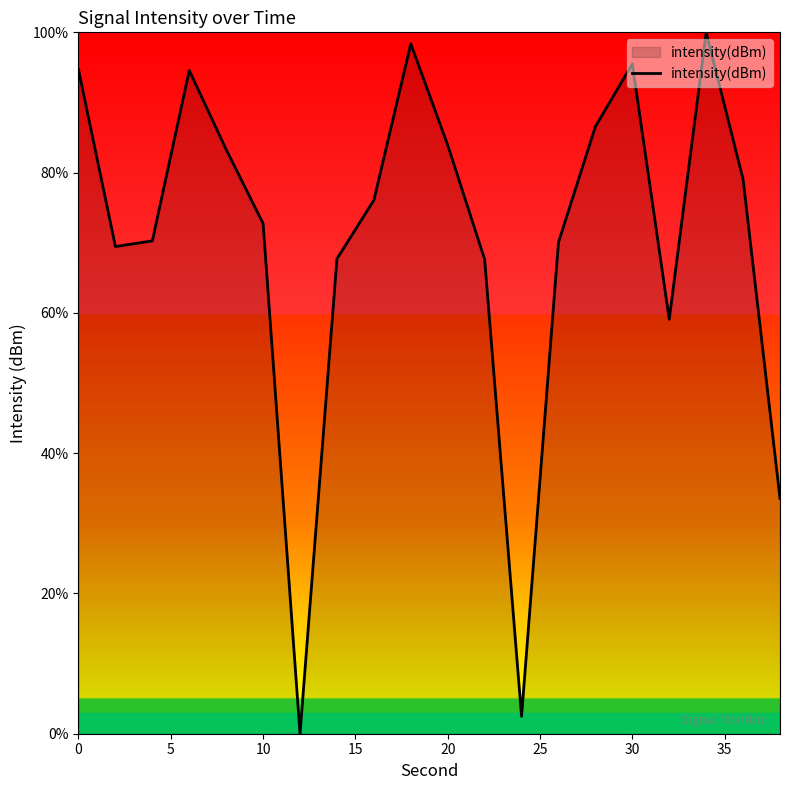

What is the difference between the maximum and minimum values?

100.0